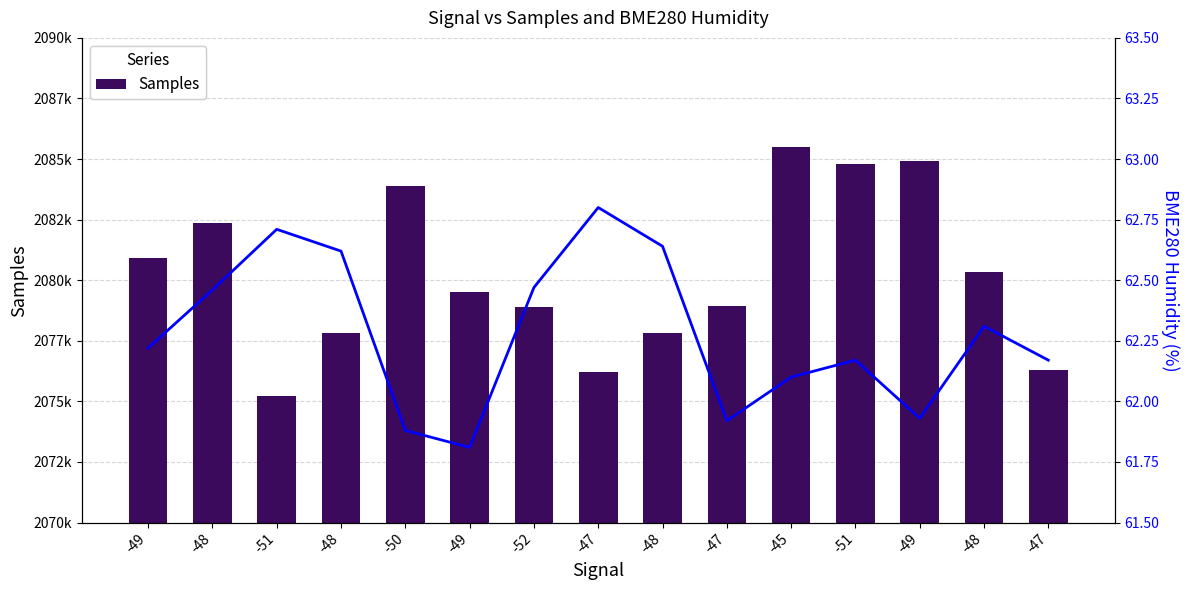

Reading left to right, transcribe all the data shown in this chart.

Samples: -49=2080933.0	-48=2082345.0	-51=2075230.0	-48=2077810.0	-50=2083873.0	-49=2079523.0	-52=2078875.0	-47=2076195.0	-48=2077824.0	-47=2078947.0	-45=2085485.0	-51=2084782.0	-49=2084911.0	-48=2080349.0	-47=2076282.0
BME280 Humidity: -49=62.2	-48=62.5	-51=62.7	-48=62.6	-50=61.9	-49=61.8	-52=62.5	-47=62.8	-48=62.6	-47=61.9	-45=62.1	-51=62.2	-49=61.9	-48=62.3	-47=62.2